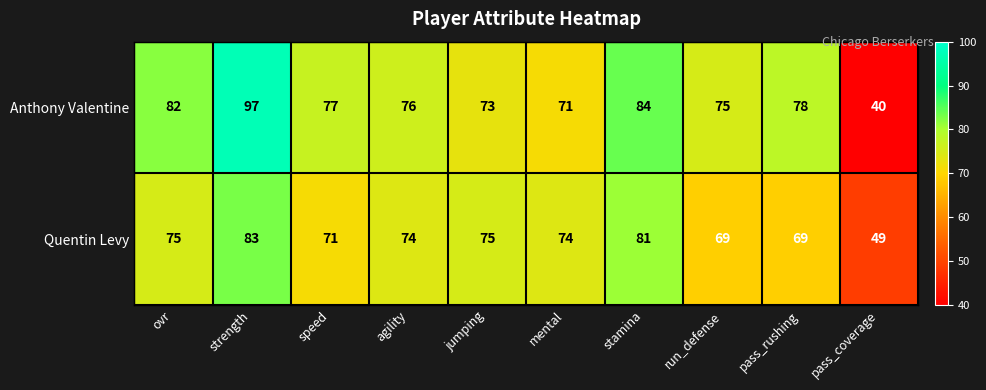

What is the greatest value displayed?

97